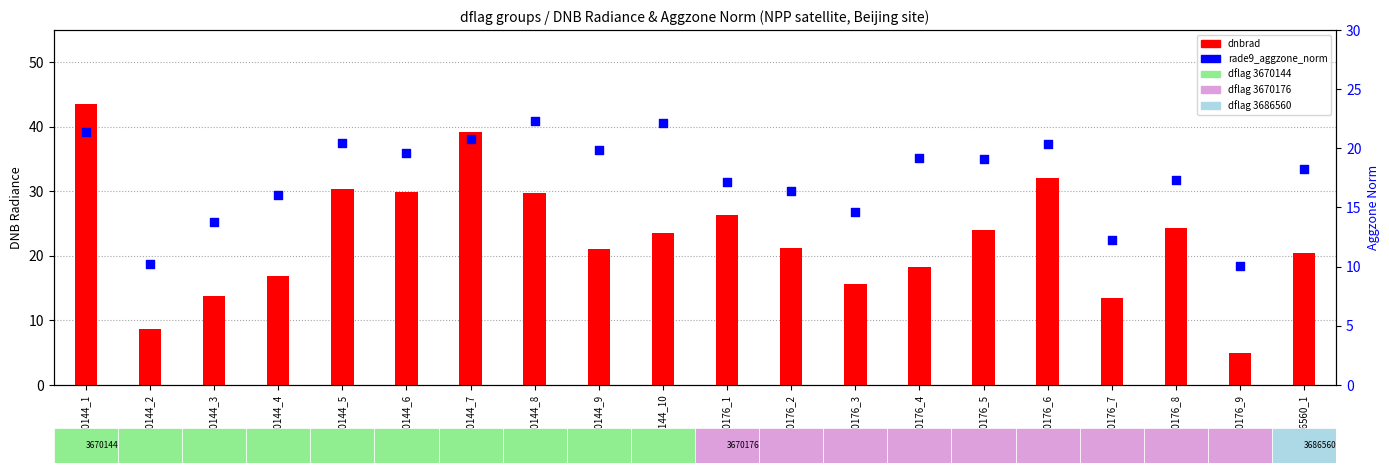

At how many categories does at least one series exceed 10?

20